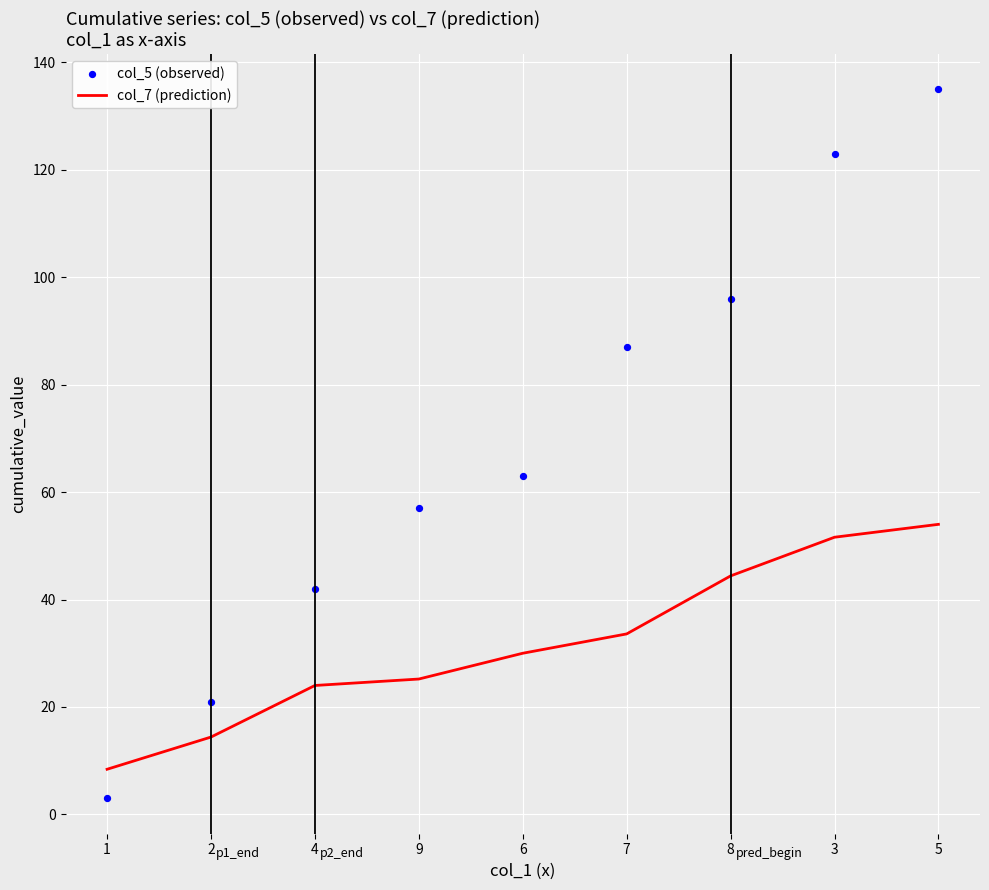

At which category is the sum across all series the highest?

5